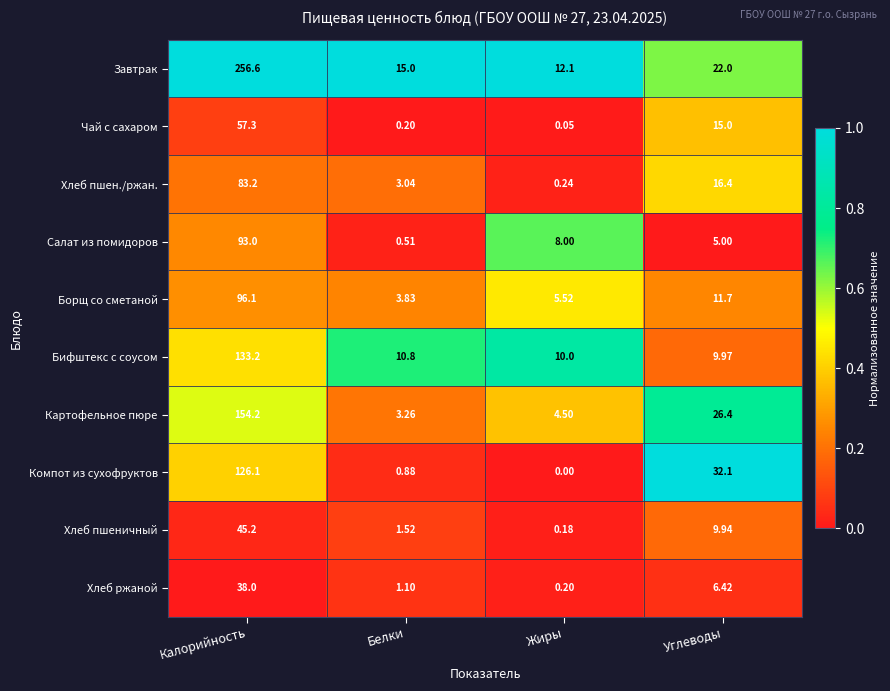

Between Калорийность and Белки, which series saw the biggest shift?

Завтрак